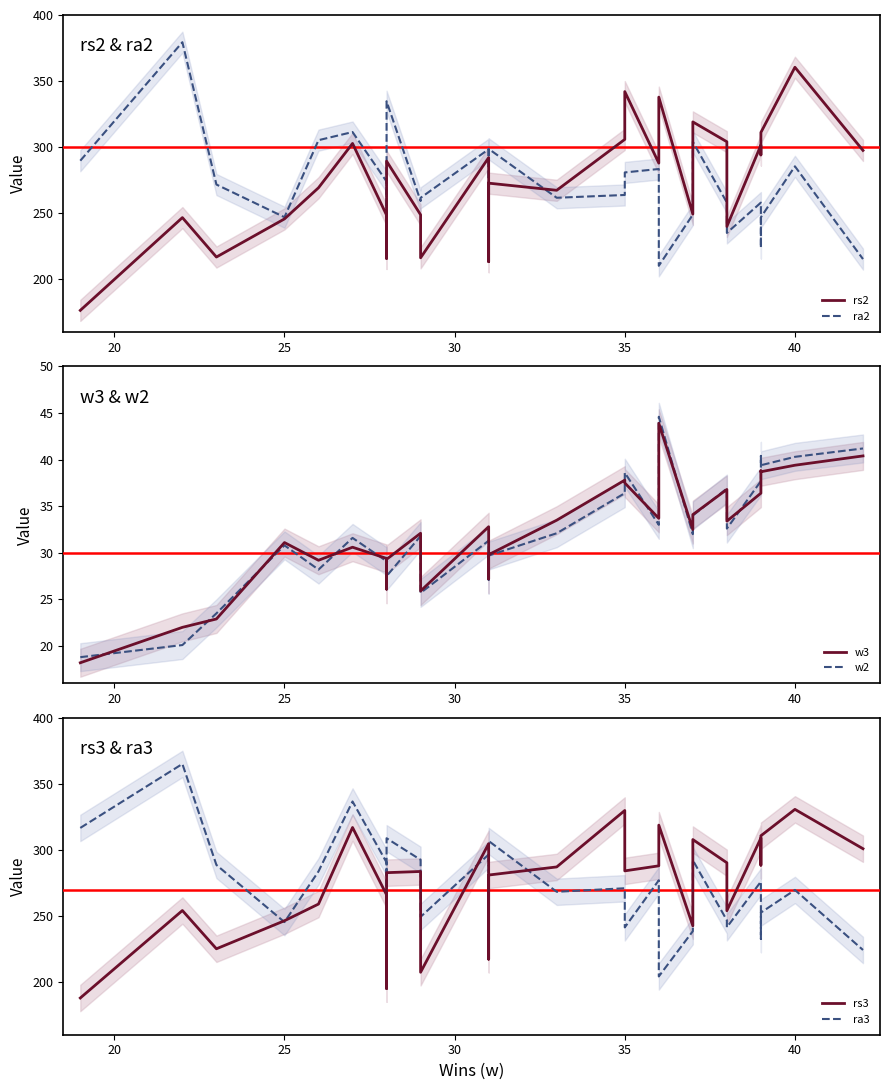

True or false: w3 and ra3 cross at least once.

False